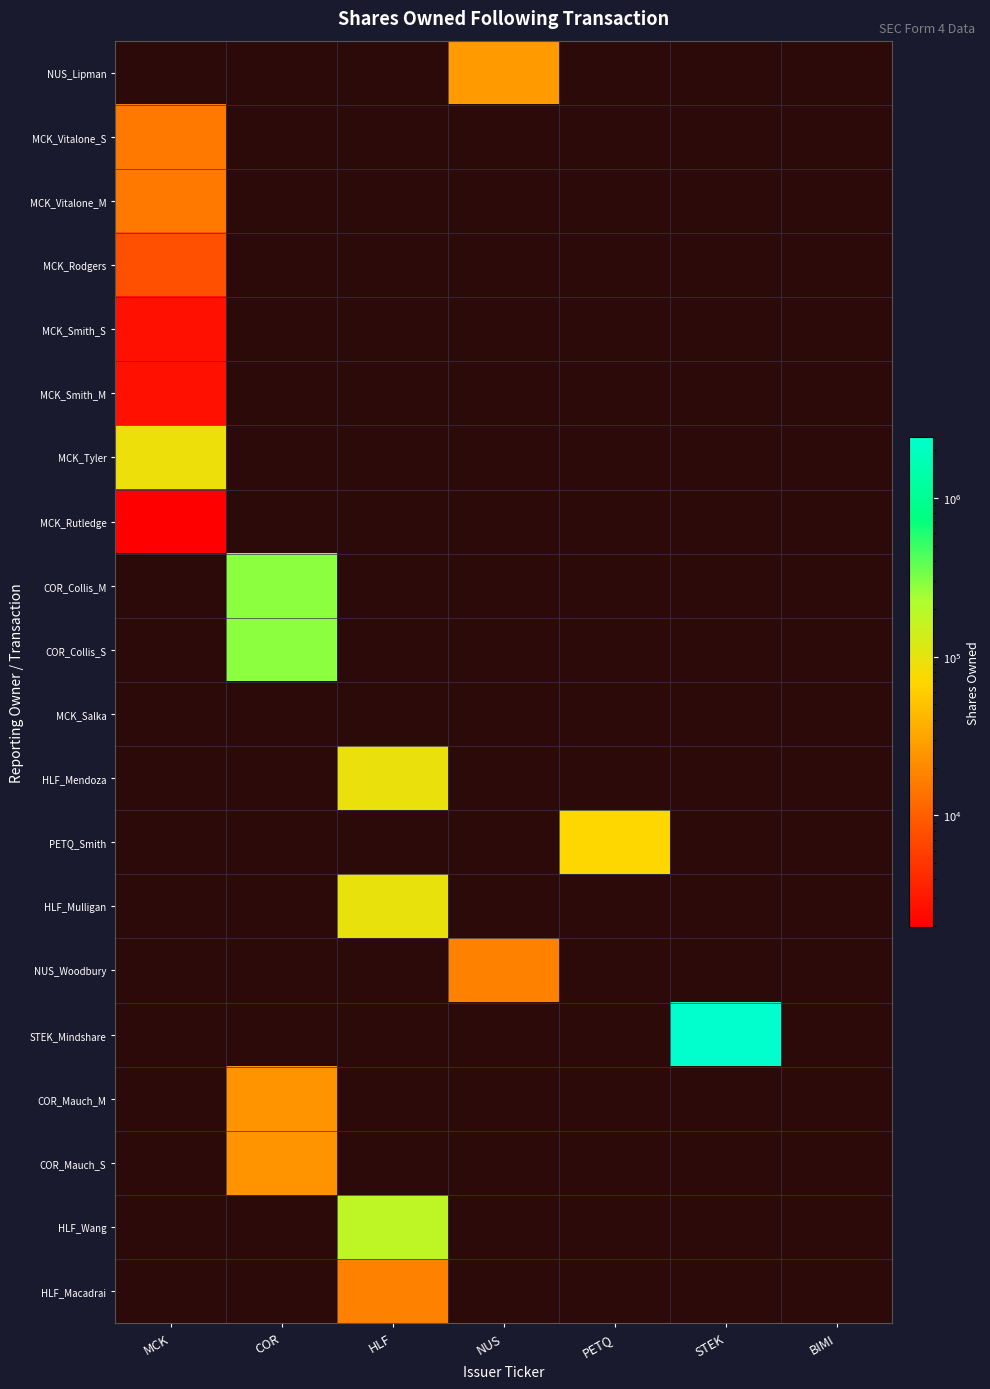

List the series in order of their overall mean, highest first.

NUS_Lipman, MCK_Vitalone_S, MCK_Vitalone_M, MCK_Rodgers, MCK_Smith_S, MCK_Smith_M, MCK_Tyler, MCK_Rutledge, COR_Collis_M, COR_Collis_S, MCK_Salka, HLF_Mendoza, PETQ_Smith, HLF_Mulligan, NUS_Woodbury, STEK_Mindshare, COR_Mauch_M, COR_Mauch_S, HLF_Wang, HLF_Macadrai